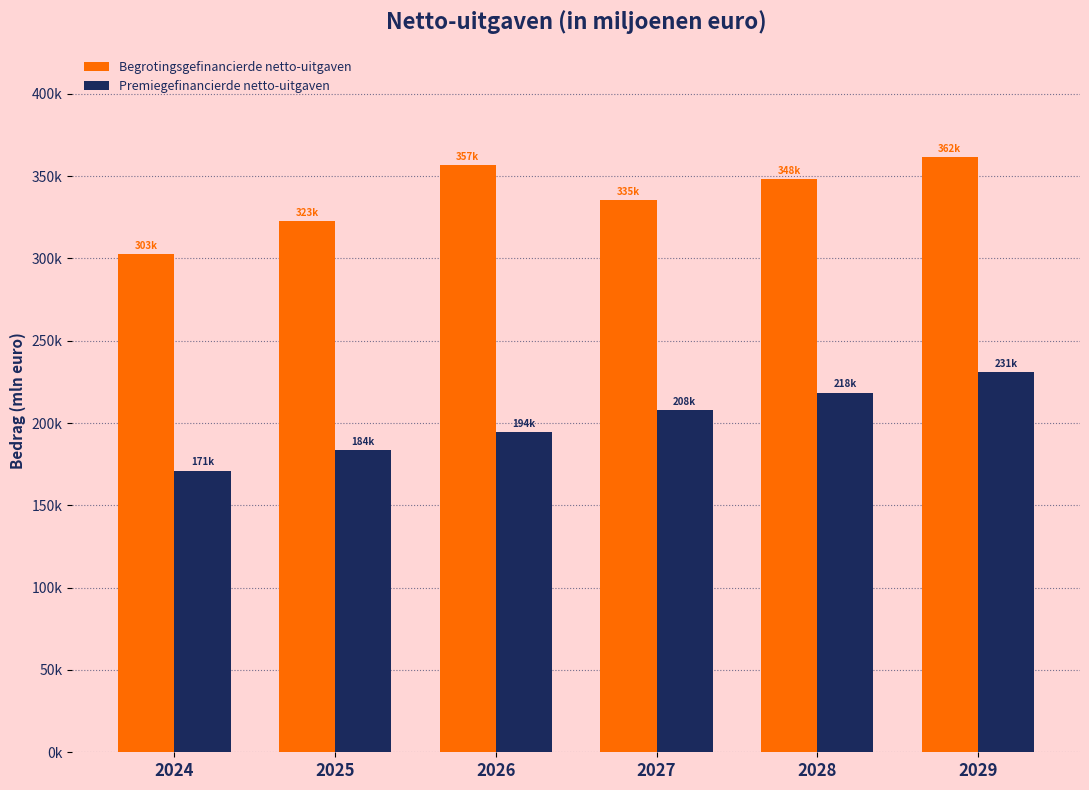

The value of Begrotingsgefinancierde netto-uitgaven at 2025 is 322509.4. True or false?

True